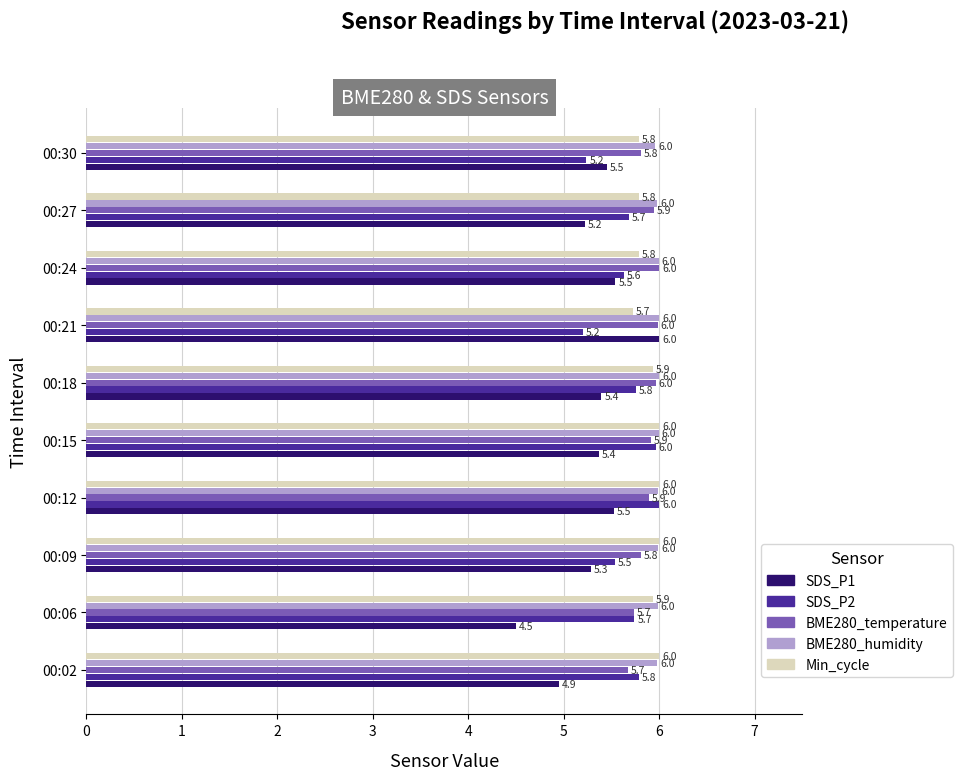

Is it true that Min_cycle equals 2.8 at 00:12?

False